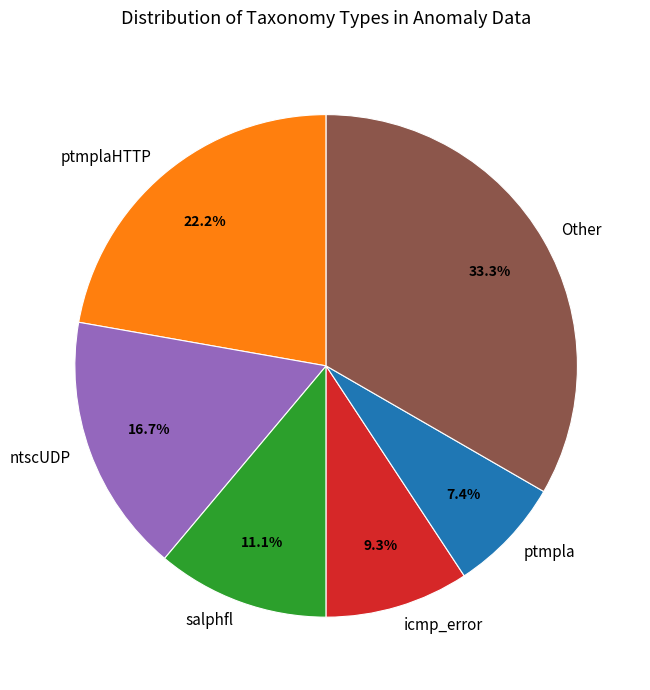

Between Other and ptmplaHTTP, which is larger?

Other